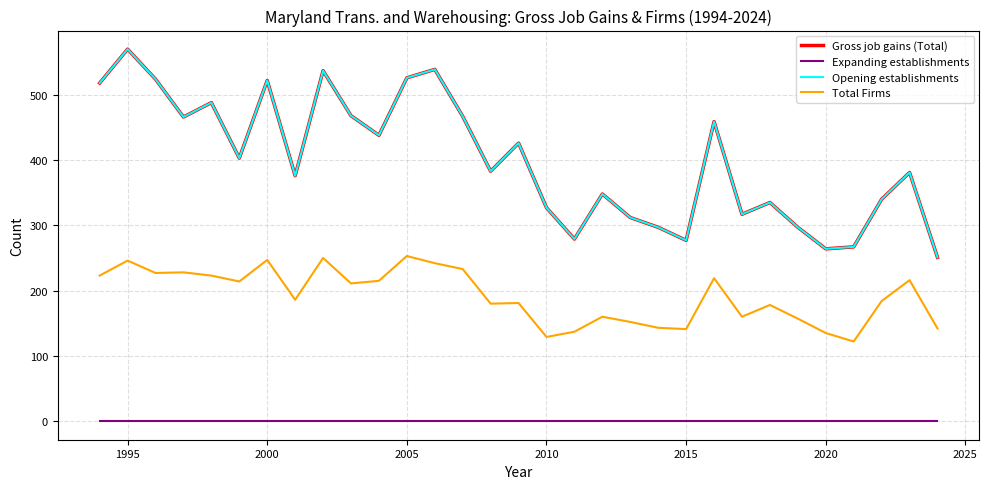

Does the chart display data point markers on the line(s)?

No